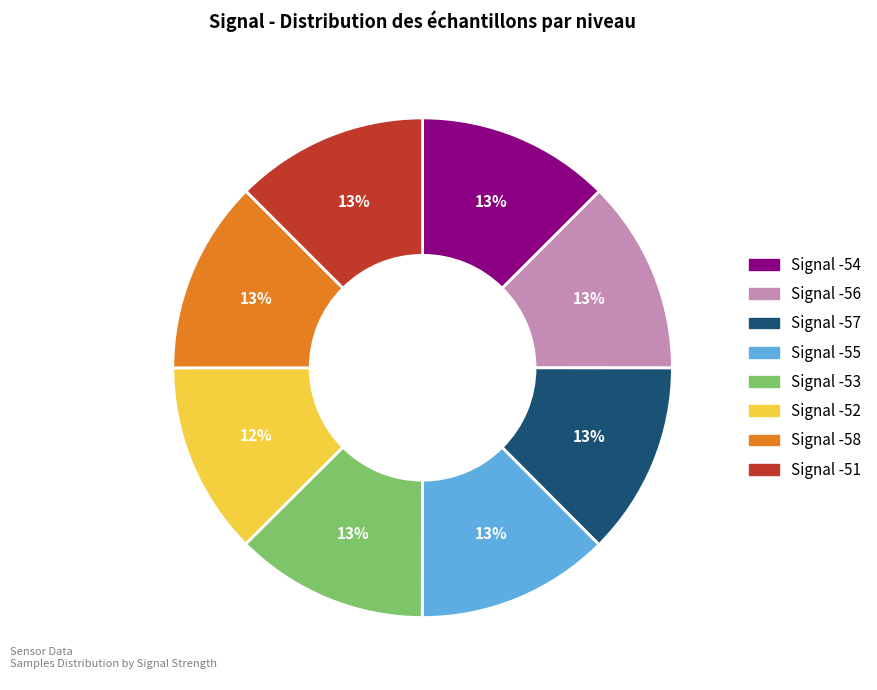

Is the sum of Signal -58 and Signal -56 greater than half?

No